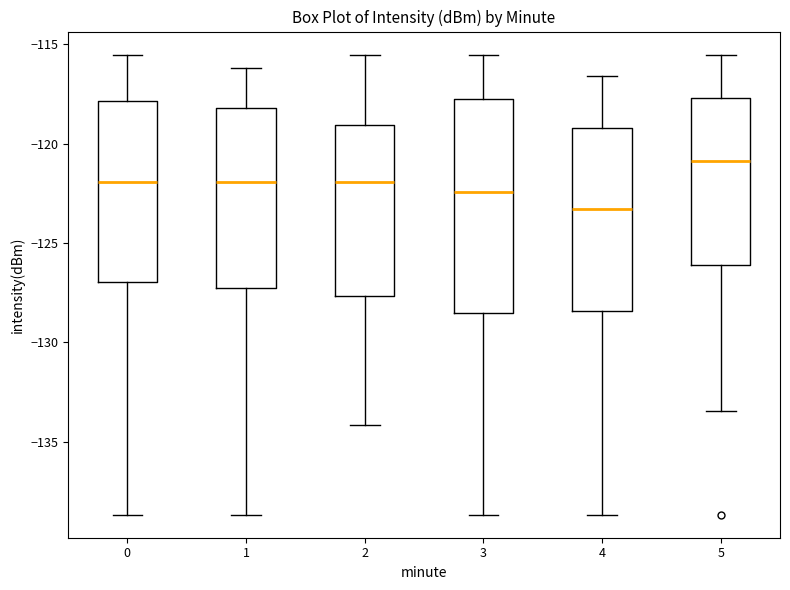

Where does the median line of the box at x = 1 sit on the y-axis? The values are not printed on the chart, so give them approximately, as read against the axis.

-122.0